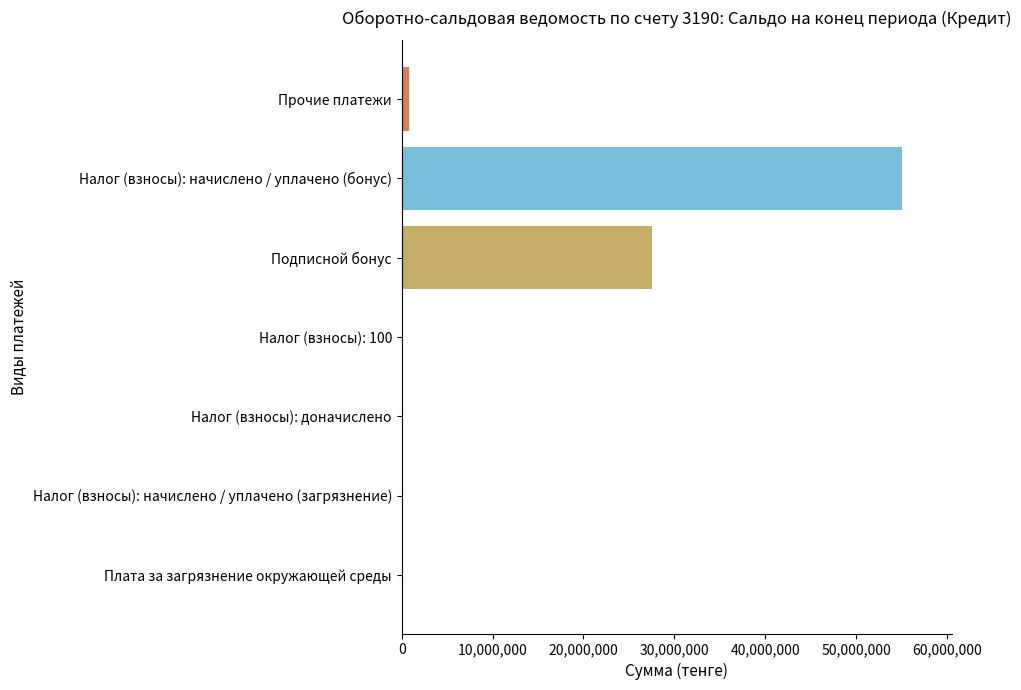

Count the number of data series in this chart.

1